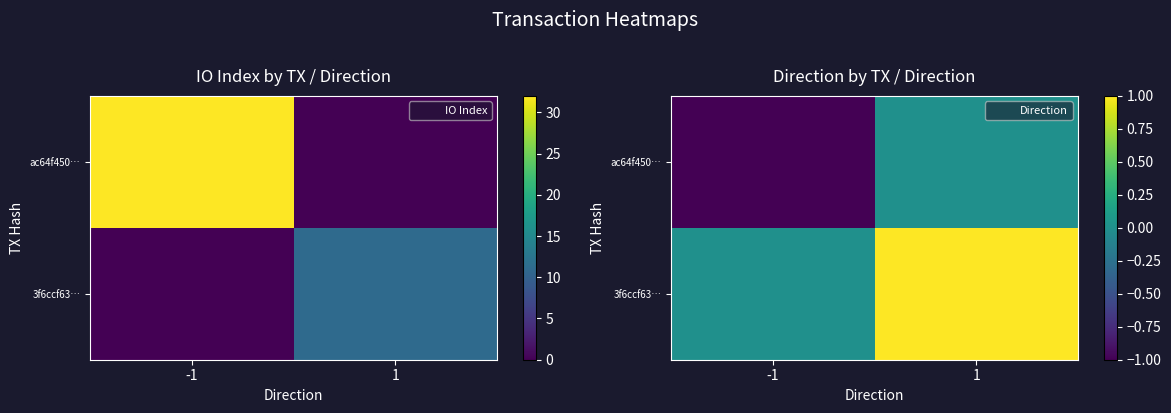

What is the sum of the ac64f450… values at 1 and -1?

-1